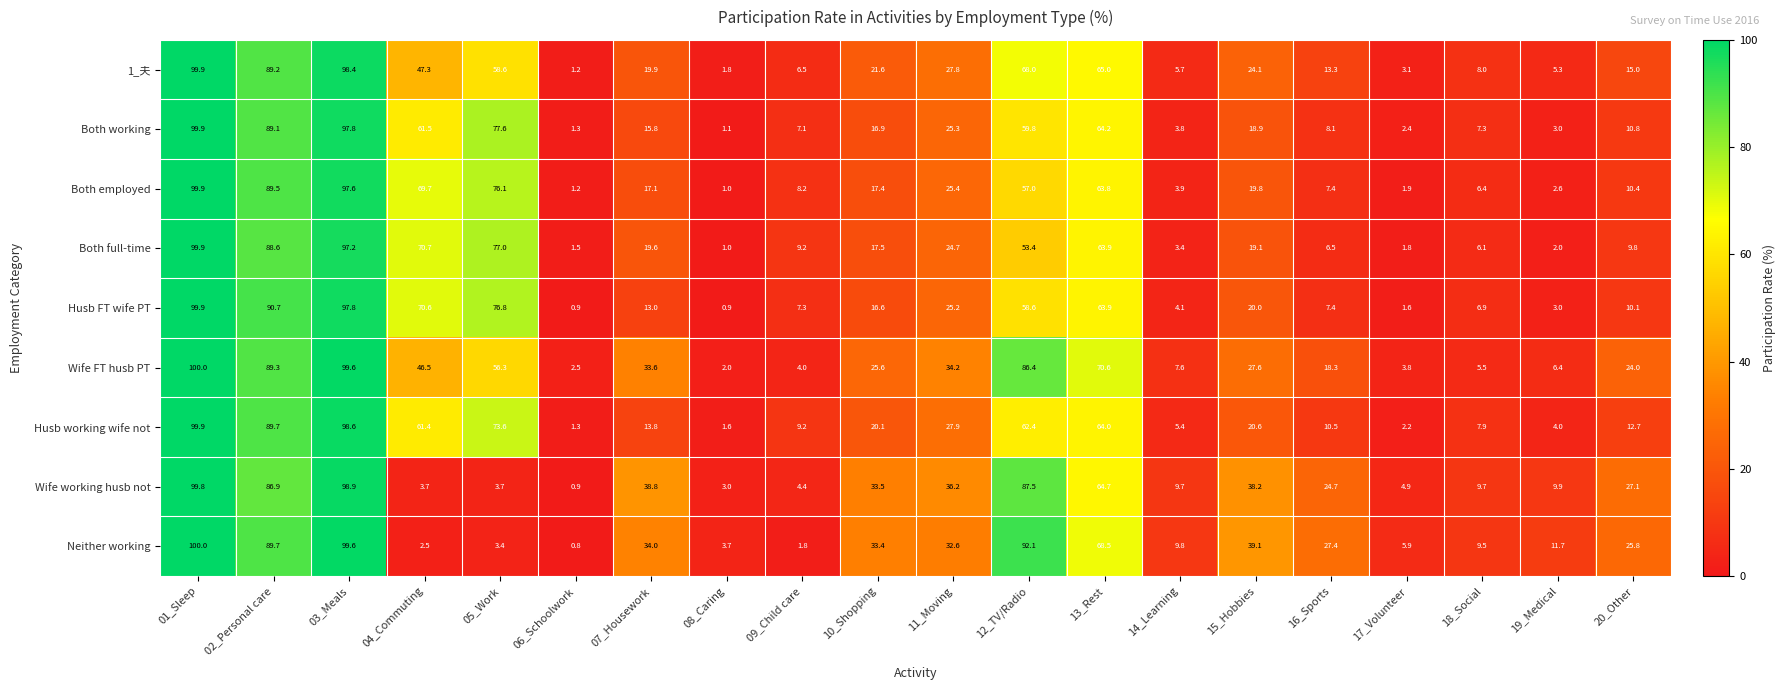

What is the maximum value for Both full-time?

99.9